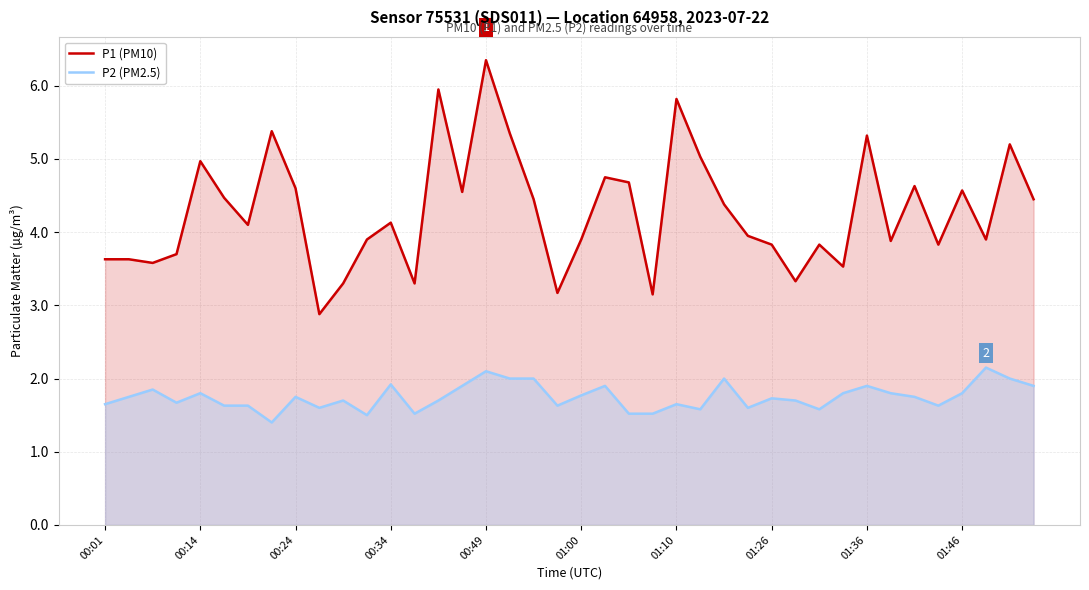

True or false: P1 (PM10) has a value of 8.7 at 17.

False